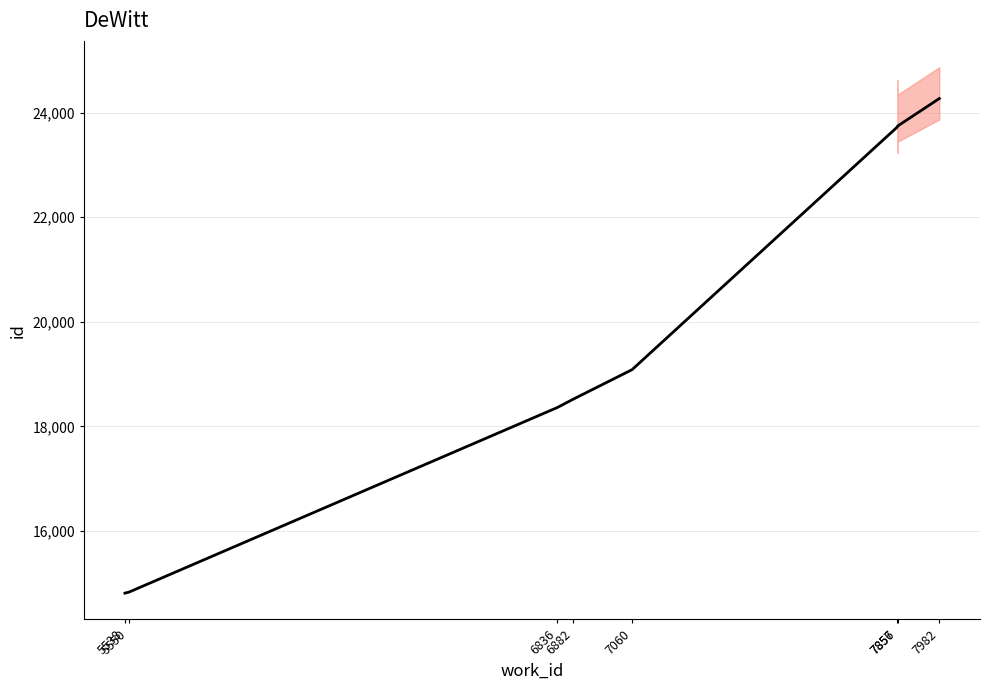

At which label is the value closest to 19538?

7060